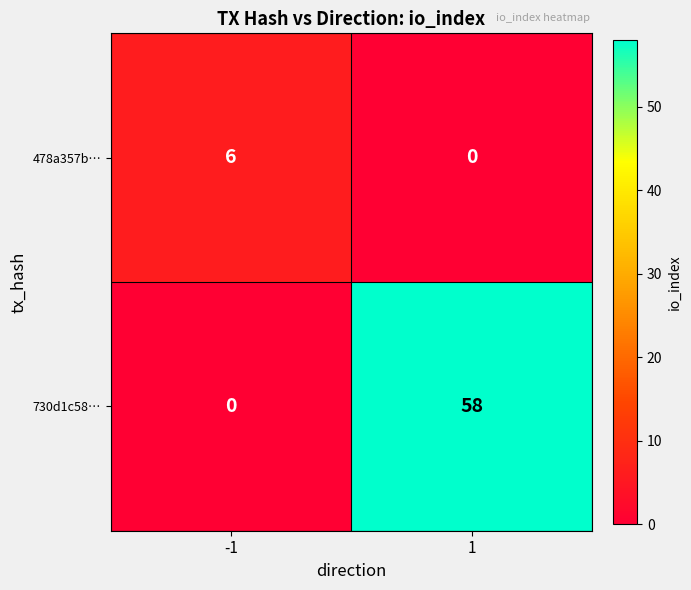

What is the maximum value for 478a357b…?

6